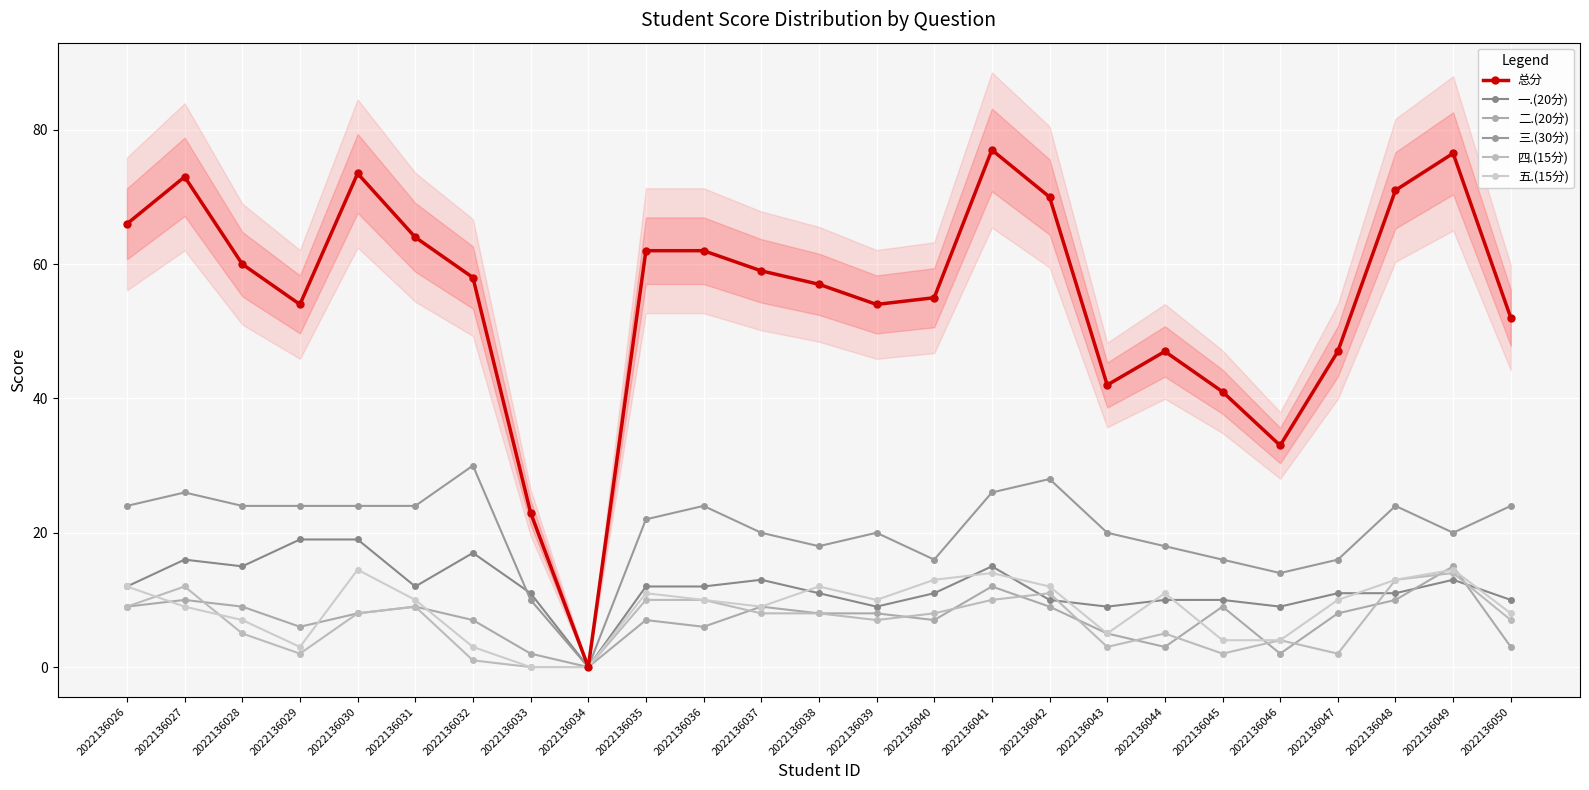

Is the value of 三.(30分) at 2022136029 greater than the value of 二.(20分) at 2022136027?

Yes